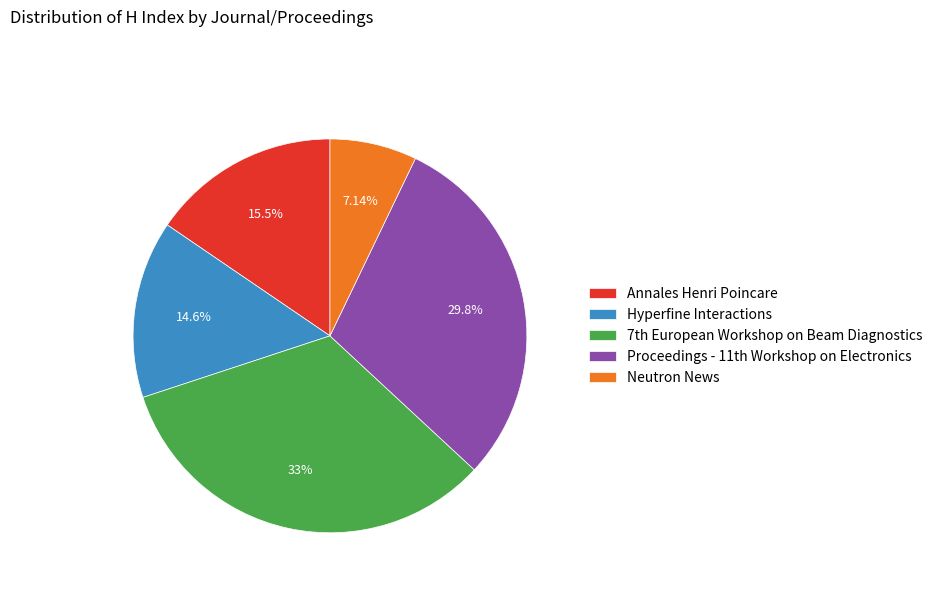

To the nearest percent, what percentage of the pie is Annales Henri Poincare?

15%